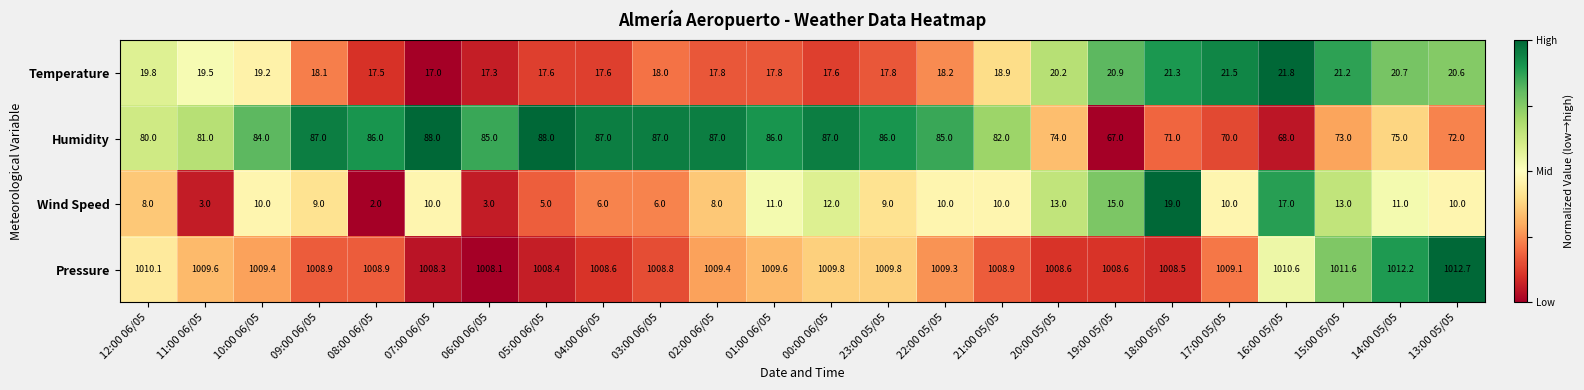

Which series has the widest spread of values?

Humidity